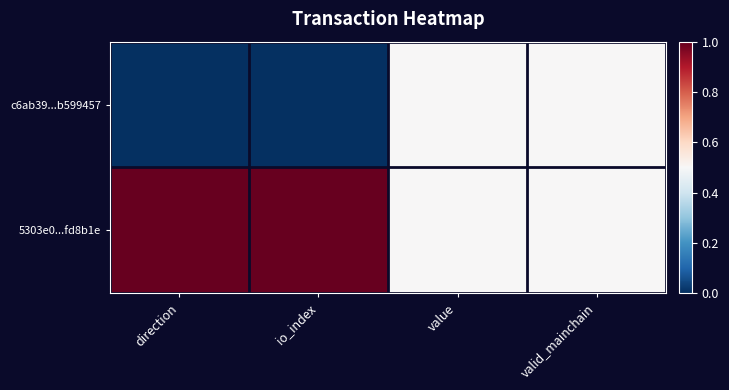

What is the difference between the highest and lowest values at direction?

1.0